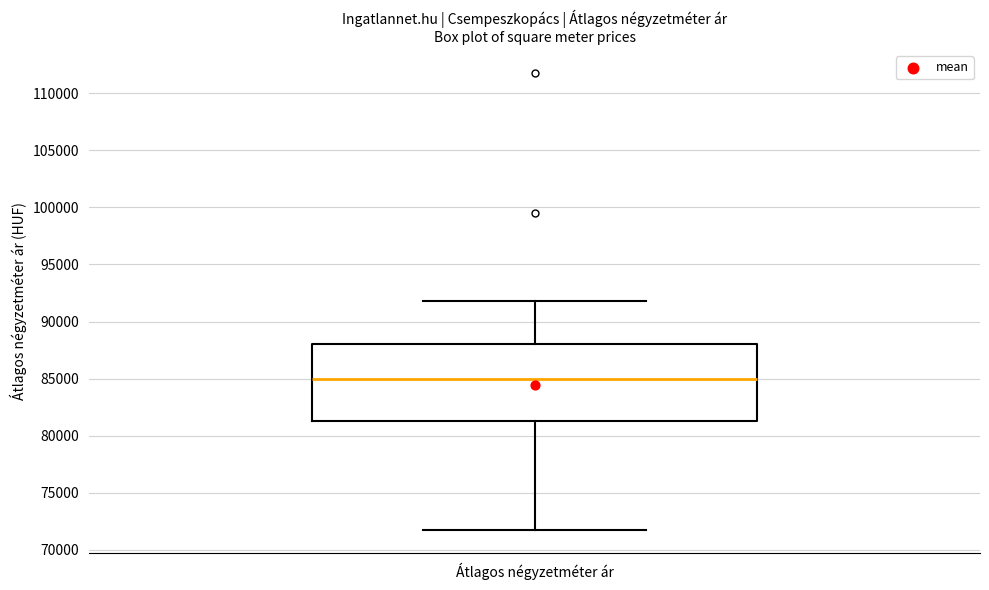

Transcribe this box plot: give where the median line is, the range the box spans, and where the two whiskers end, as read against the y-axis. The values are not printed on the chart, so give them approximately, as read against the axis.

median 85000, box 81500 to 88000, whiskers 71500 to 92000